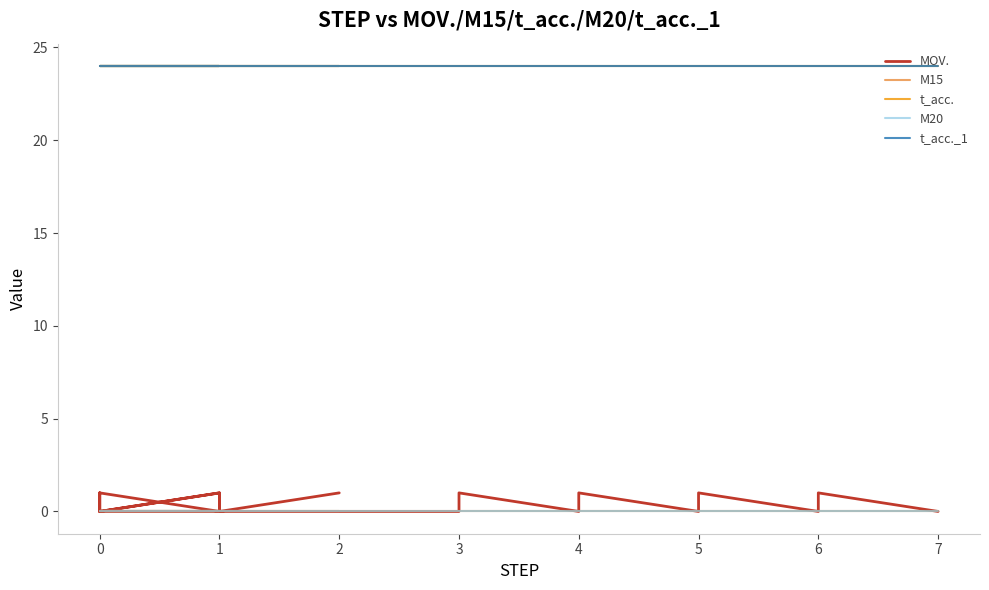

Which series changed the most between 7 and 12?

MOV.